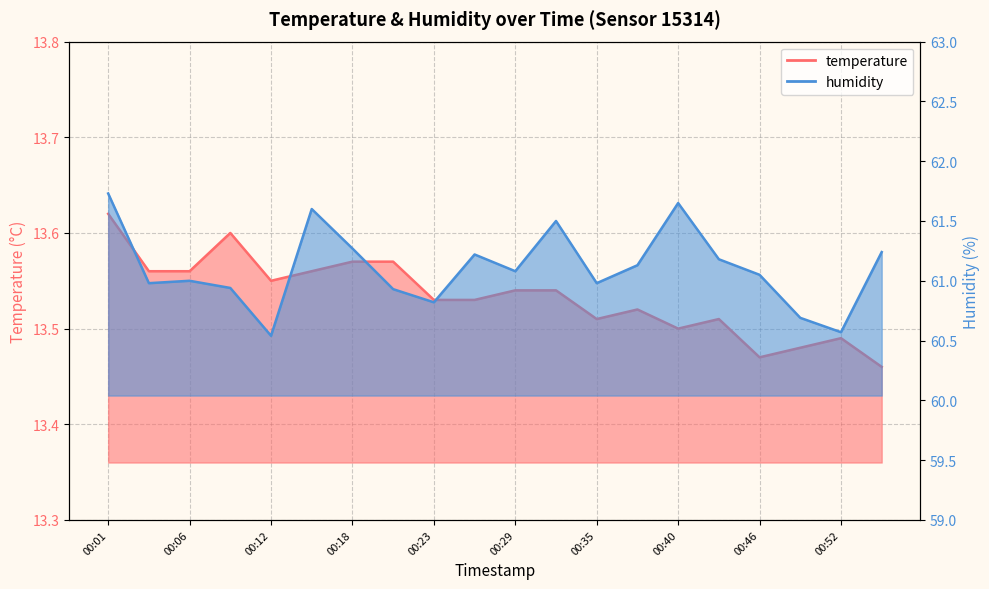

At which label does temperature reach its peak?

00:01